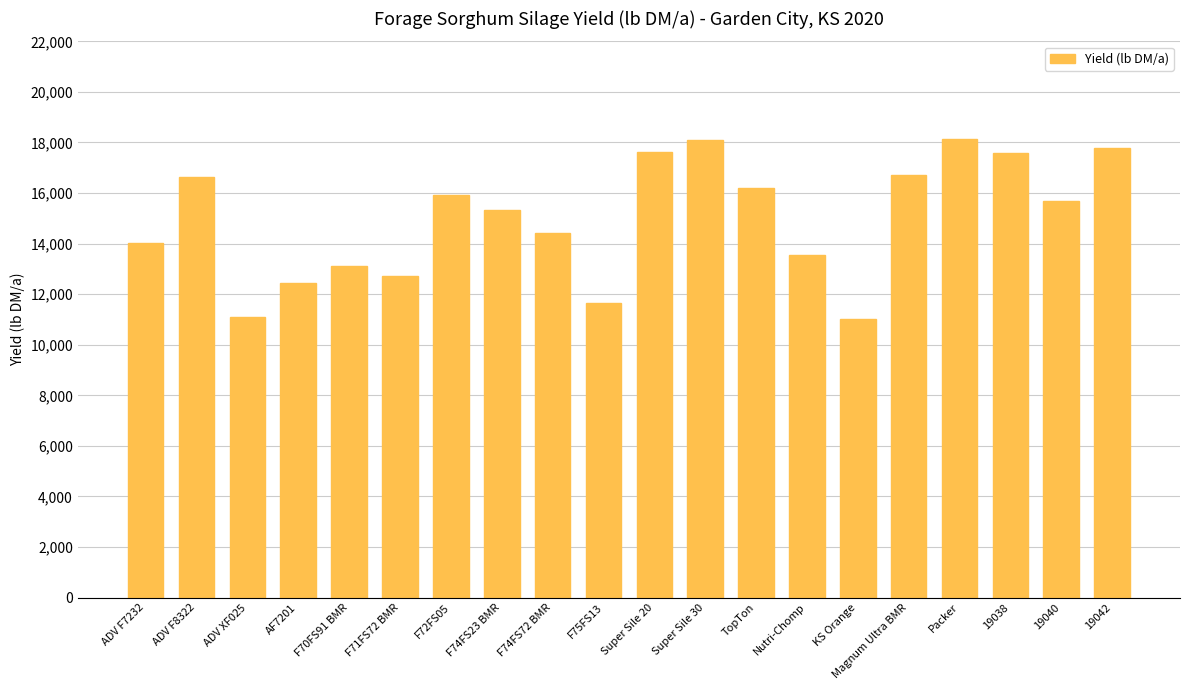

Approximately how many times larger is the value at F72FS05 compared to ADV F7232?

1.1